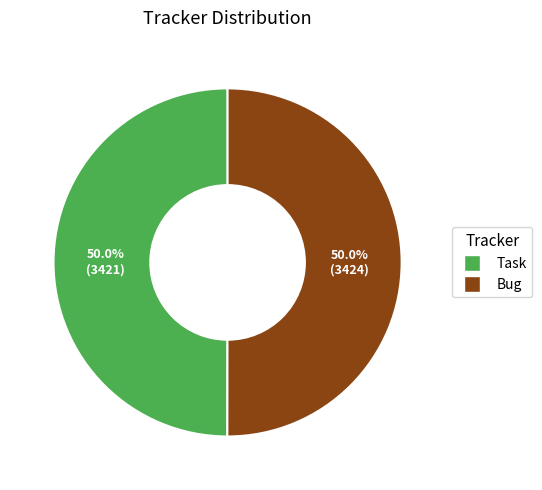

What portion of the pie excludes Bug?

50.0%